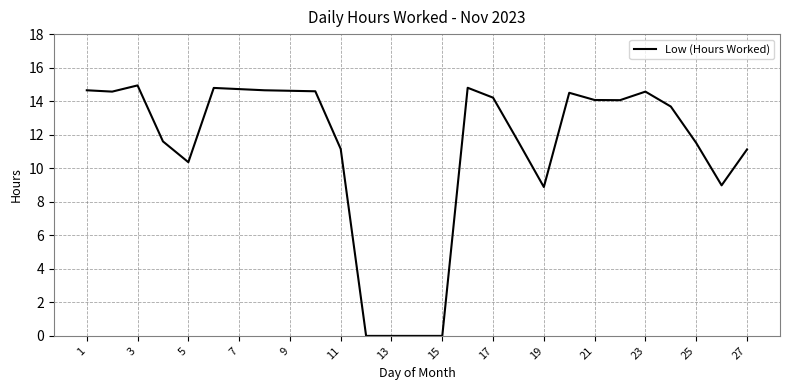

What is the maximum value shown in the chart?

14.9